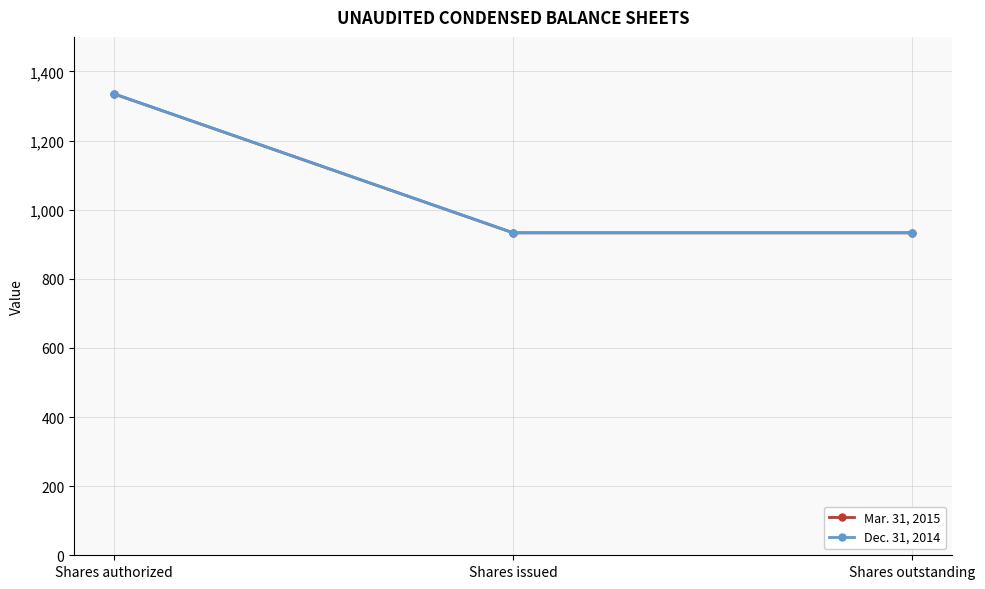

Which series changed the most between Shares authorized and Shares issued?

Mar. 31, 2015